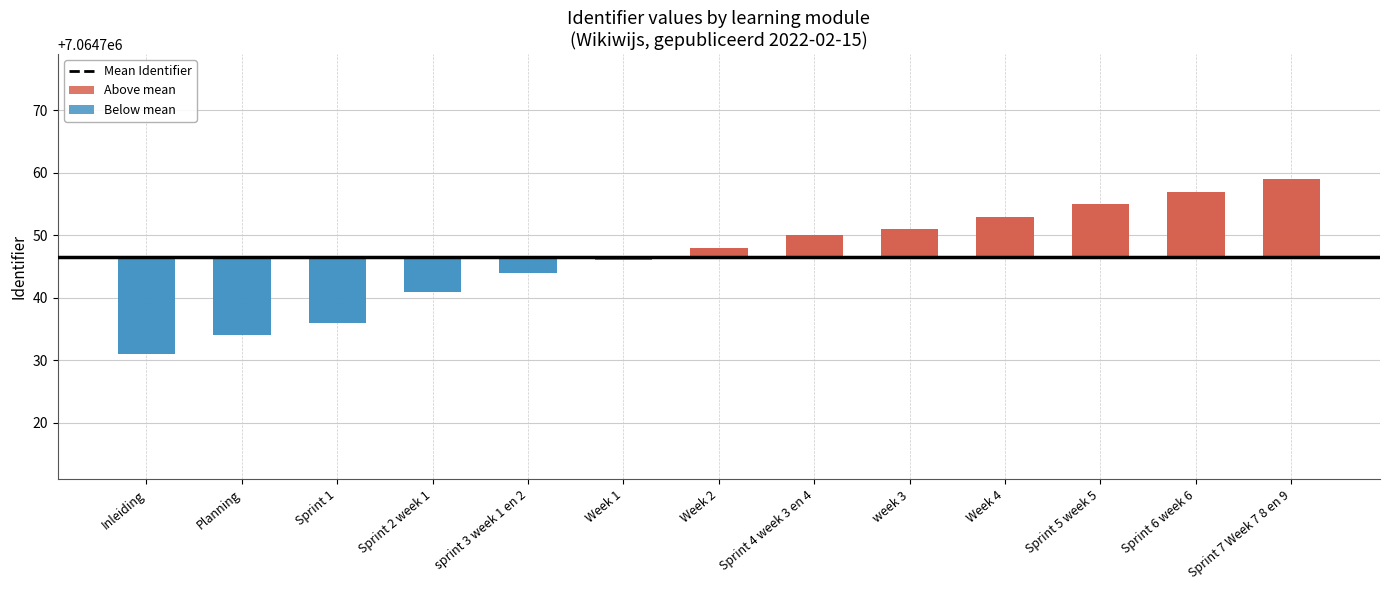

How many bars are there in total?

13